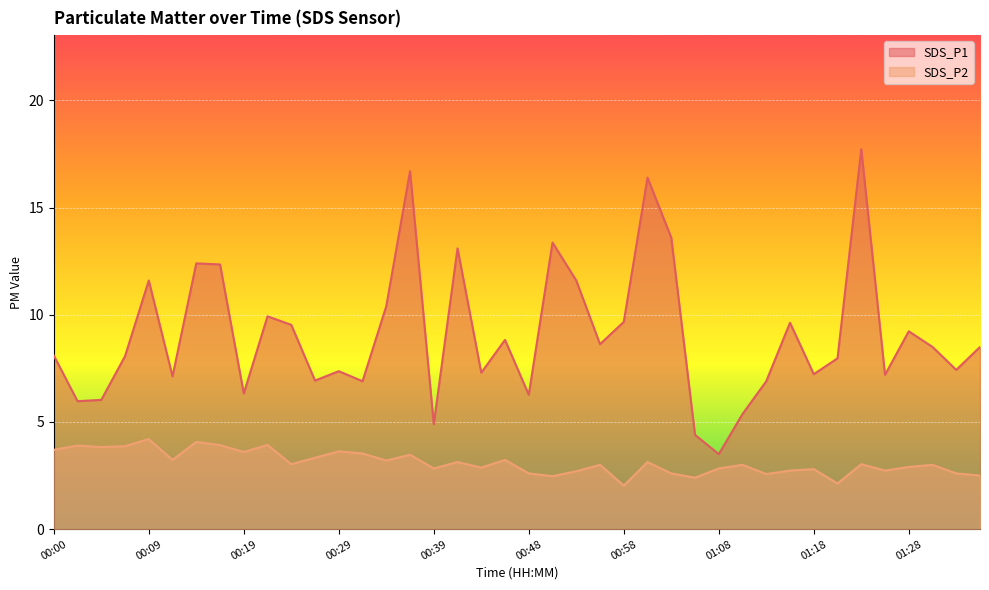

What is the difference between the maximum and minimum values in the SDS_P2 series?

2.2